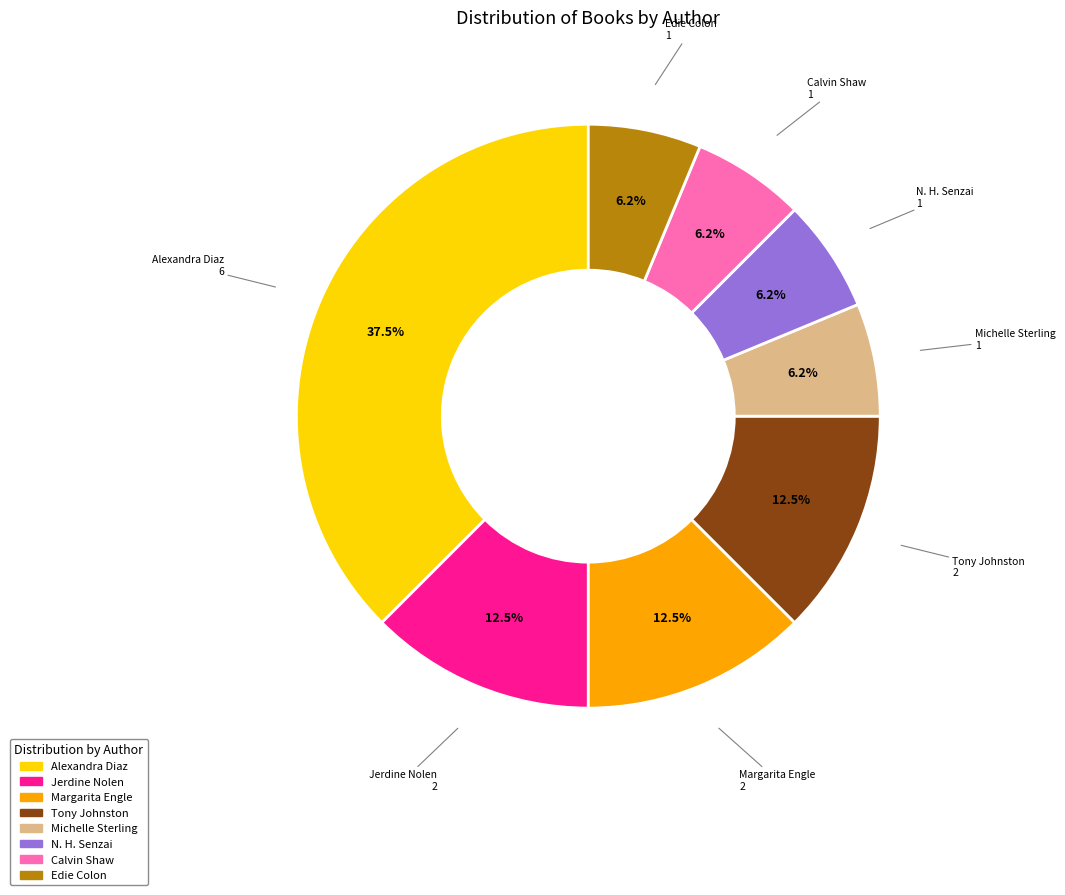

Does any single category account for the majority?

No